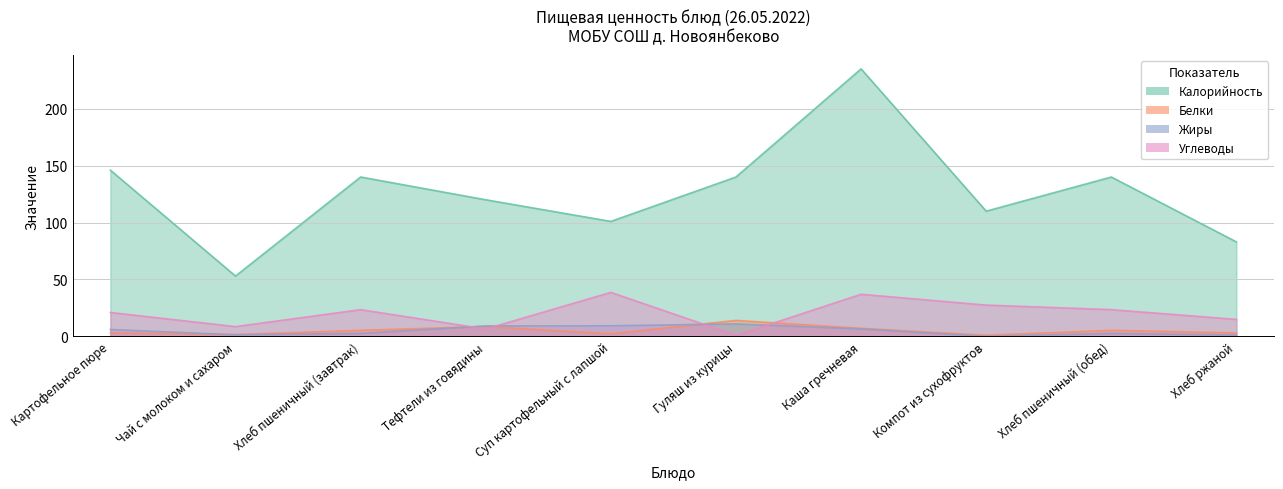

Reading left to right, transcribe all the data shown in this chart.

Калорийность: 146.0	53.0	140.0	120.0	101.0	140.0	235.0	110.0	140.0	83.0
Белки: 3.1	1.6	5.3	8.7	2.3	14.0	7.1	1.0	5.3	3.0
Жиры: 6.1	1.4	2.7	9.2	9.3	11.0	6.6	0.1	2.7	1.2
Углеводы: 21.0	8.6	23.5	6.5	38.7	0.9	37.0	27.5	23.5	14.9